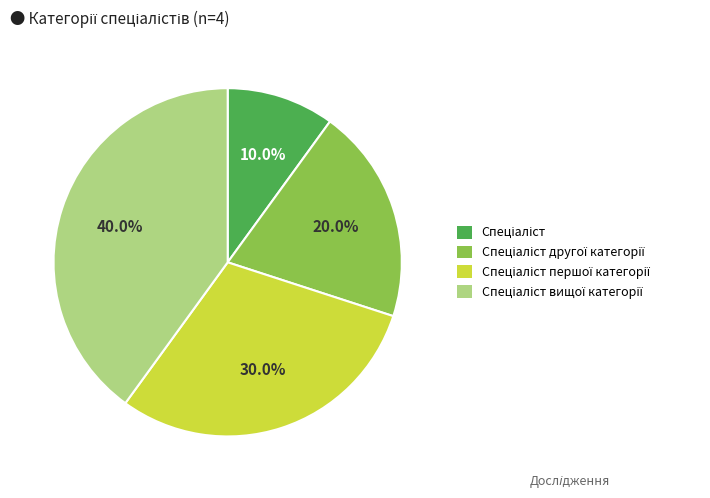

Is there any slice that represents more than half of the pie?

No